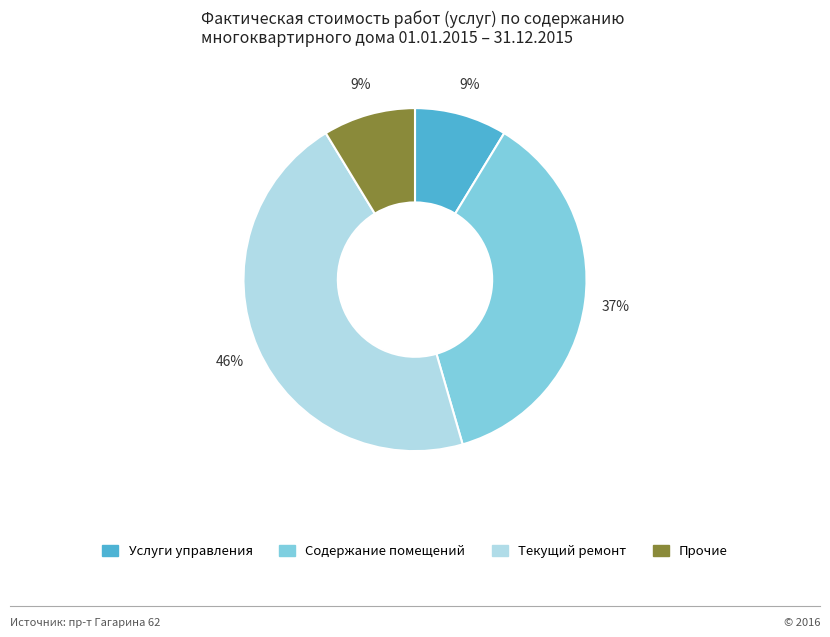

What is the largest slice in the pie chart?

Текущий ремонт